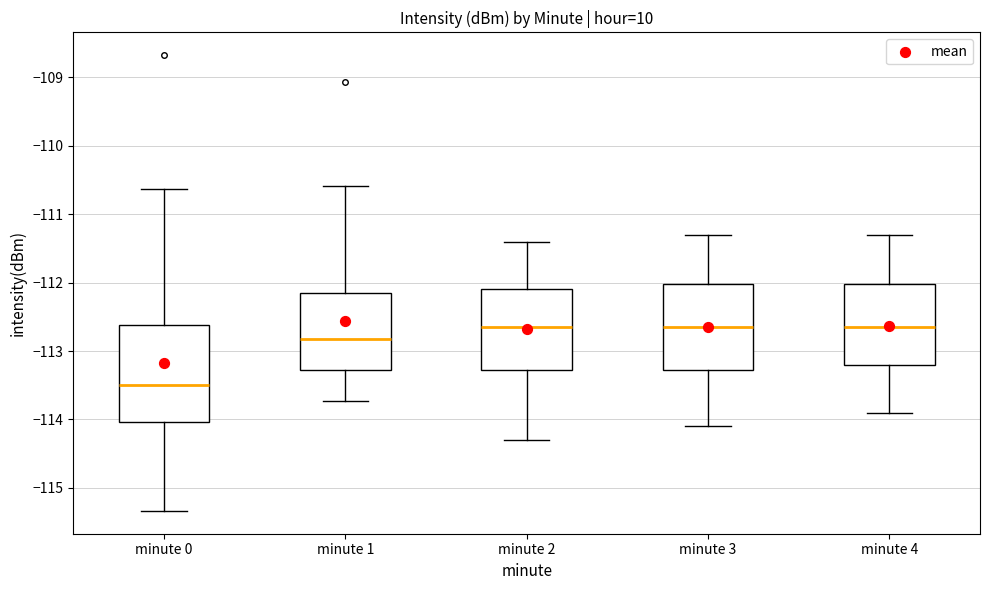

Comparing the boxes themselves (not the whiskers), which one is the tallest?

minute 0